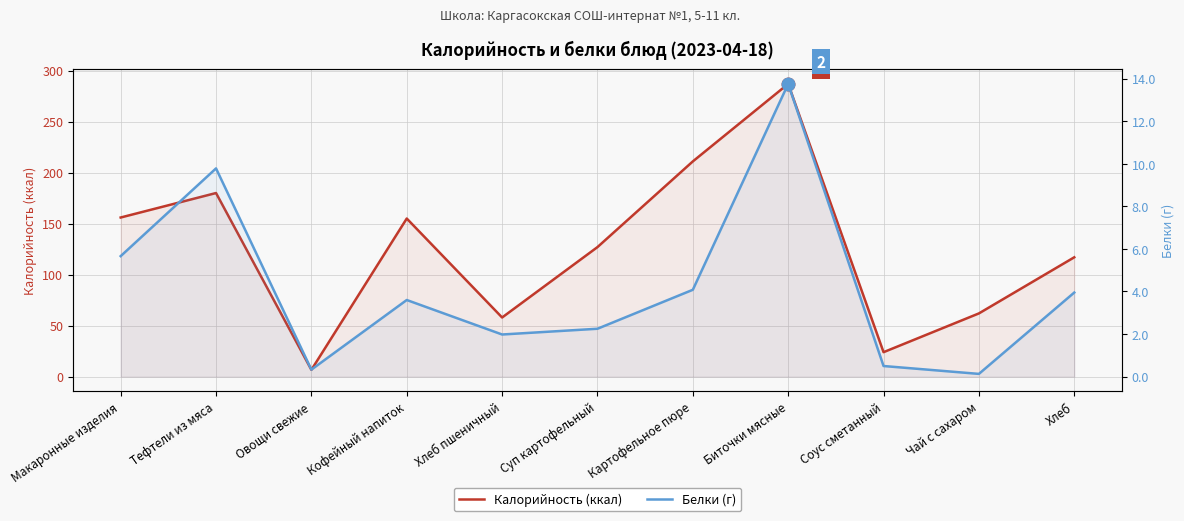

At which category is the sum across all series the highest?

Биточки мясные